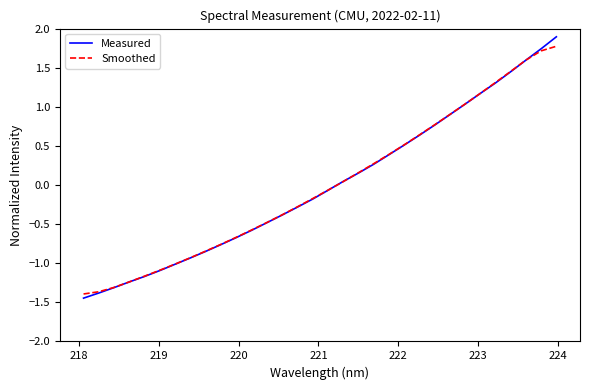

True or false: Measured has more than 1 points higher than both neighbors.

False